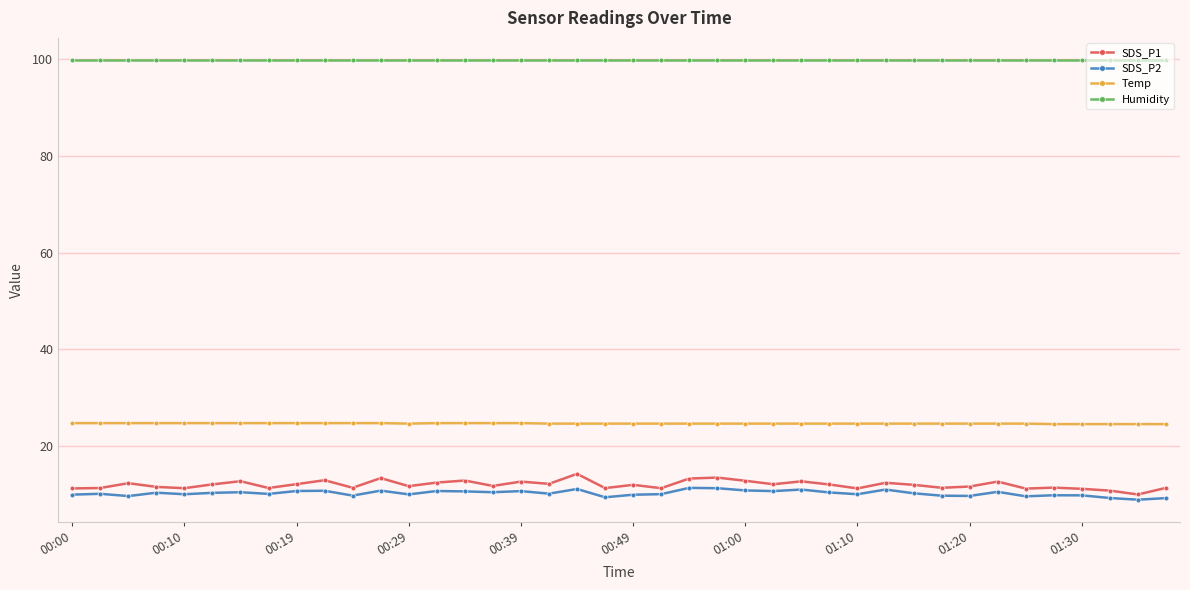

How many lines are shown in the chart?

4